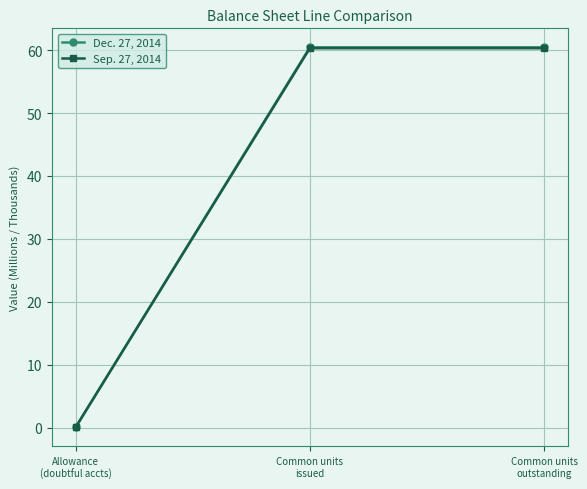

What are all the series names shown in the legend?

Dec. 27, 2014, Sep. 27, 2014